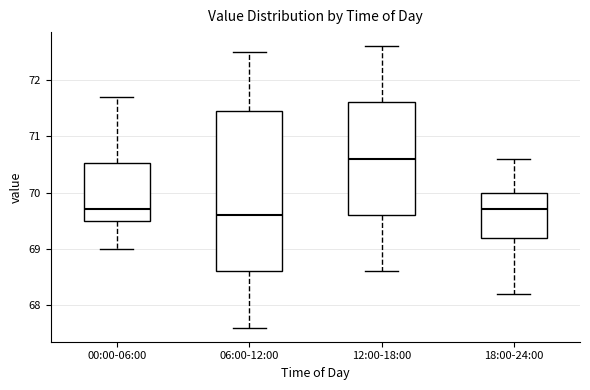

Reading left to right, read every box against the y-axis: the position of its median line, the range the box covers, and the ends of its whiskers. The values are not printed on the chart, so give them approximately, as read against the axis.

00:00-06:00: median 69.7, box 69.5 to 70.5, whiskers 69.0 to 71.7
06:00-12:00: median 69.6, box 68.6 to 71.5, whiskers 67.6 to 72.5
12:00-18:00: median 70.6, box 69.6 to 71.6, whiskers 68.6 to 72.6
18:00-24:00: median 69.7, box 69.2 to 70.0, whiskers 68.2 to 70.6